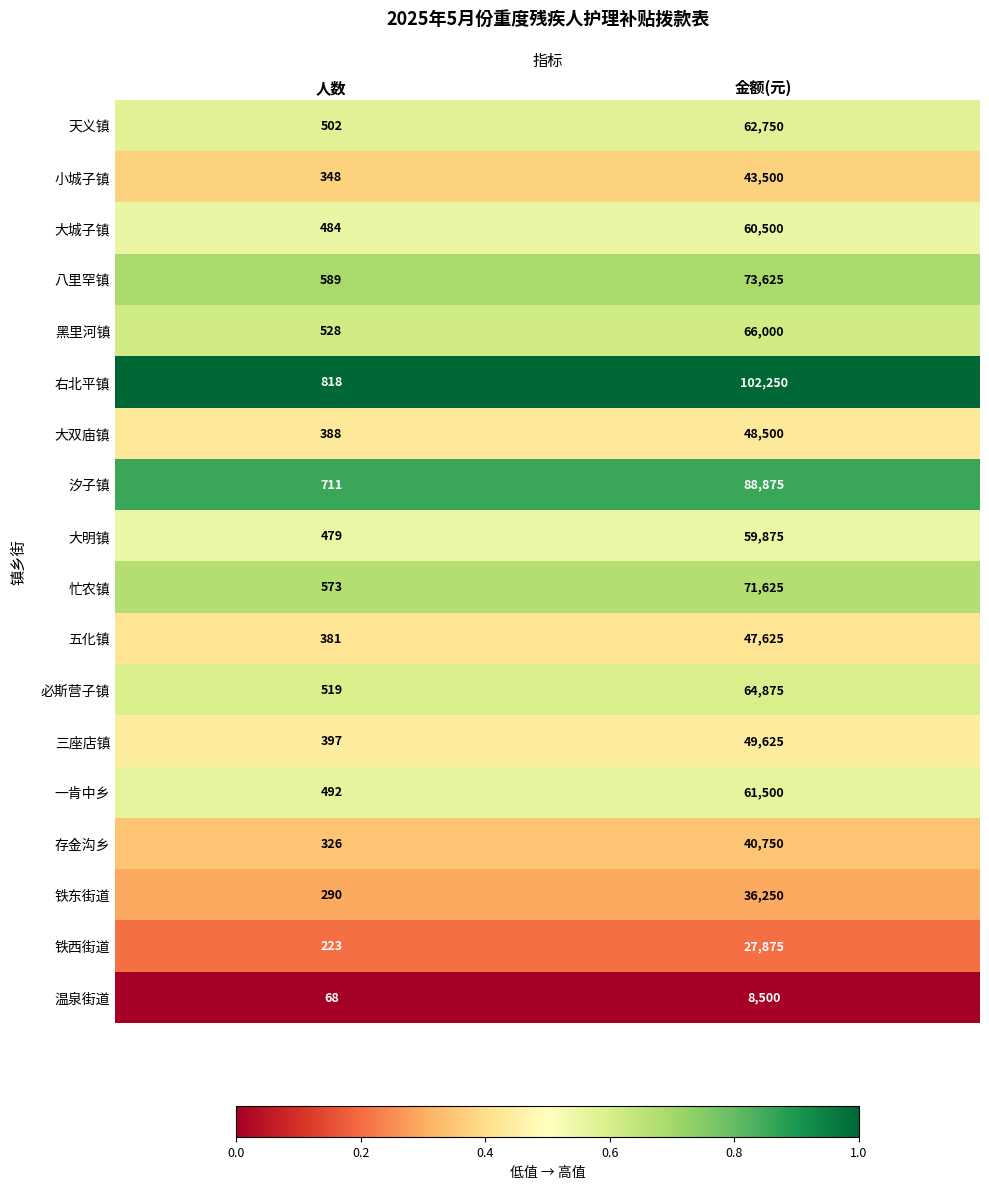

At which label is 大城子镇 closest to 30492?

人数